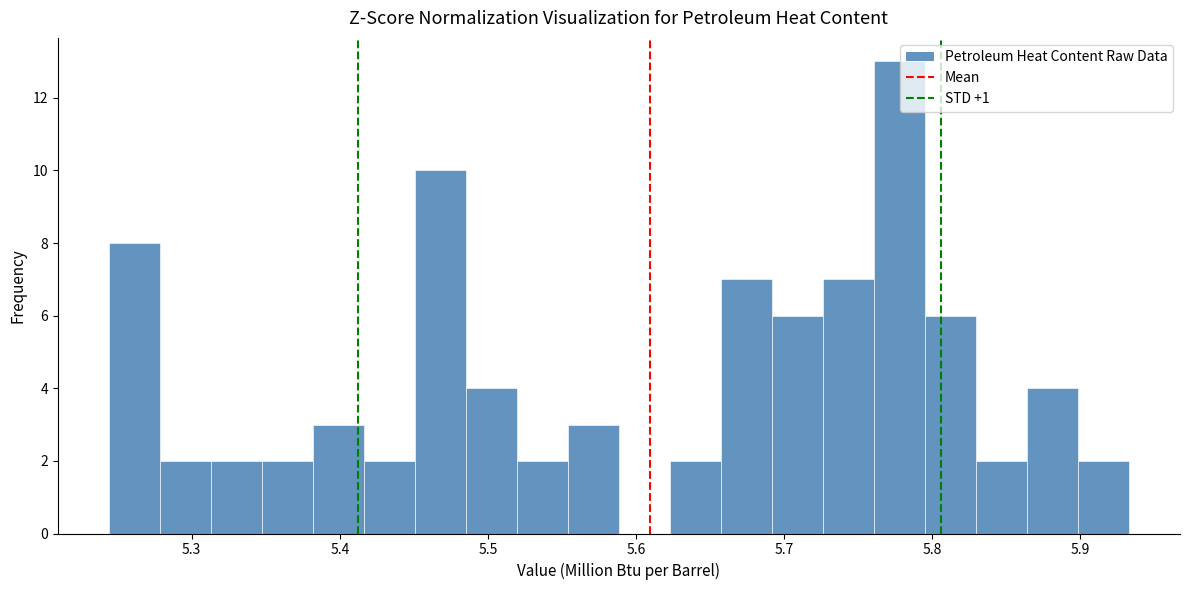

Around what value on the x-axis is the tallest bar? Give the approximate position of its centre, as read against the axis.

5.78